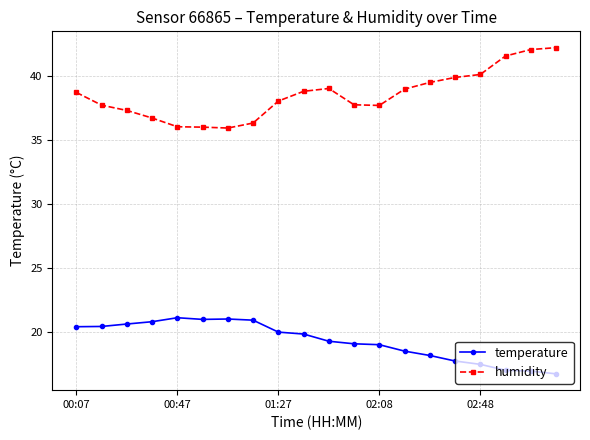

What are all the series names shown in the legend?

temperature, humidity